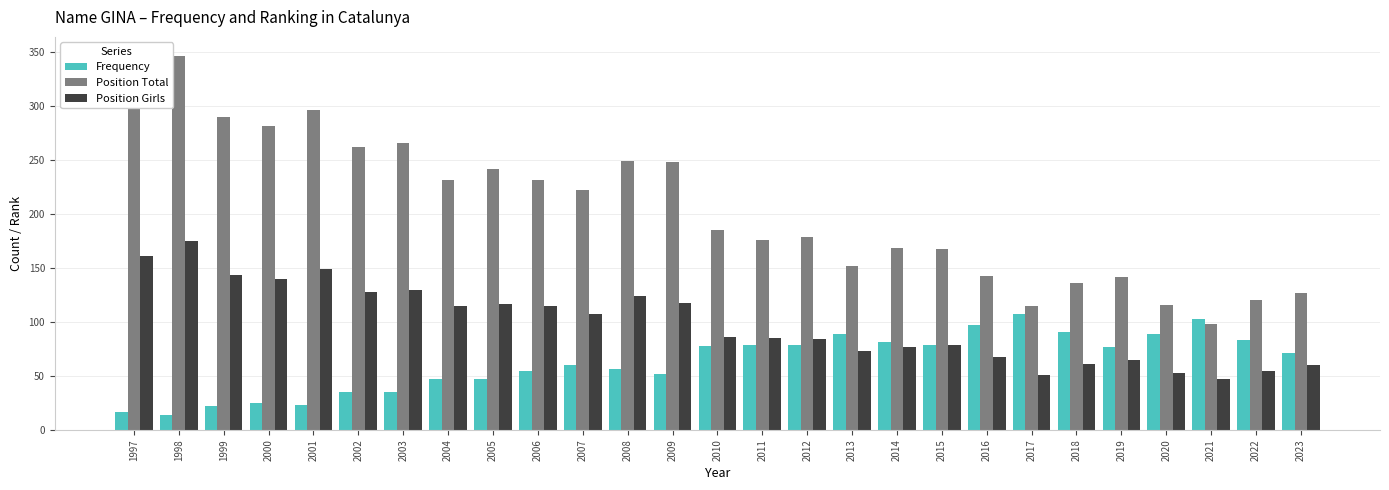

What is the difference between the highest and lowest values at 1998?

333